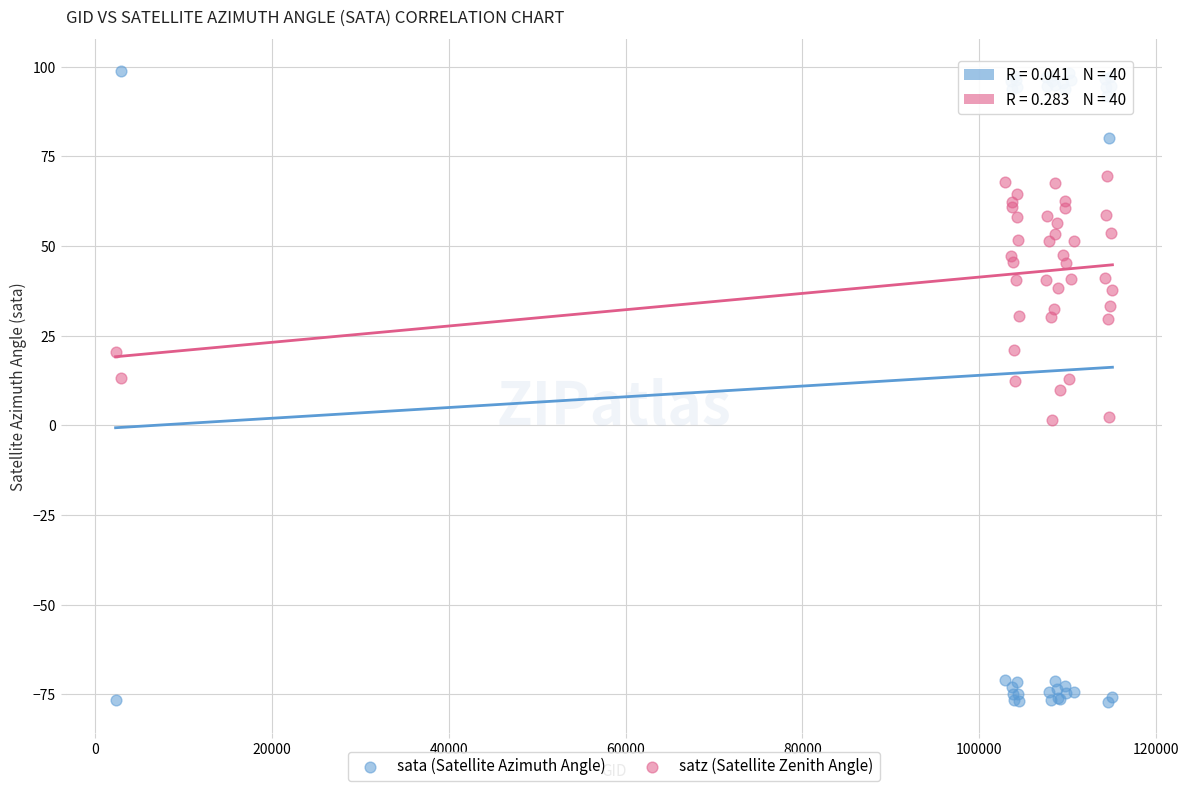

Which series has the largest Y range (max minus min)?

sata (Satellite Azimuth Angle)